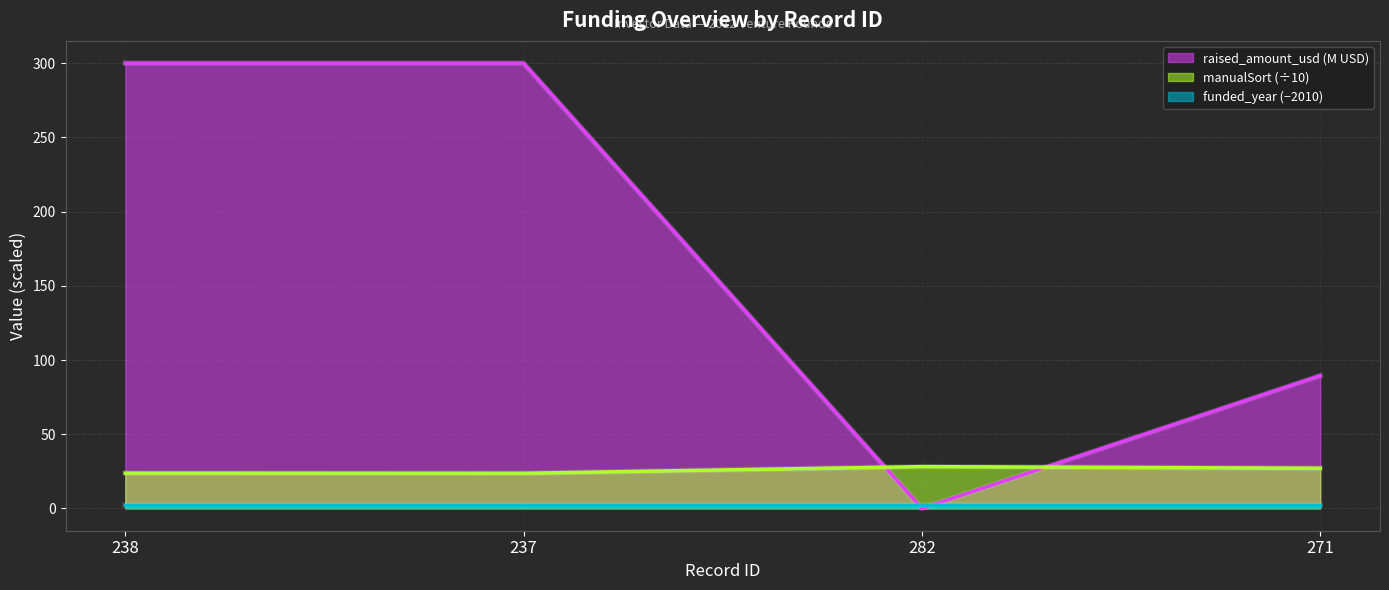

Reading left to right, list all the values displayed in this chart.

raised_amount_usd line: 238=300.0	237=300.0	282=0.0	271=89.5
manualSort line: 238=23.8	237=23.7	282=28.2	271=27.1
funded_year line: 238=2.0	237=2.0	282=2.0	271=2.0